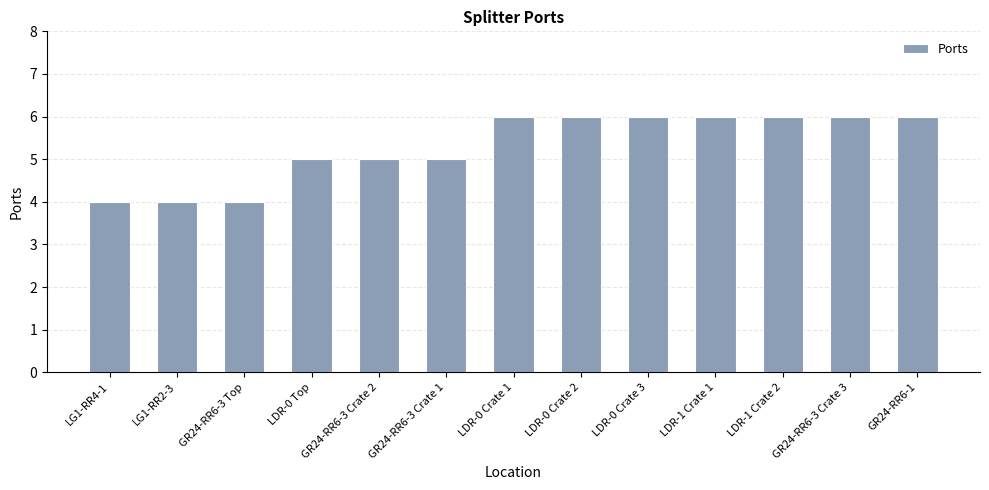

What is the label of the 7th bar from the right?

LDR-0 Crate 1